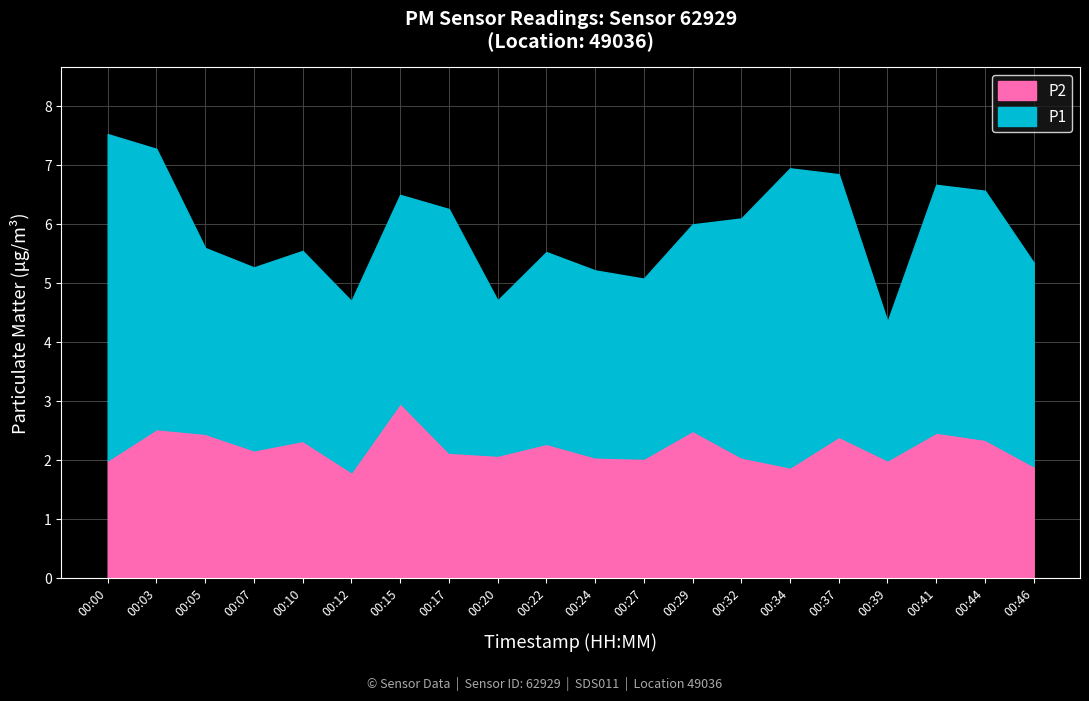

True or false: P2 and P1 intersect in this chart.

False